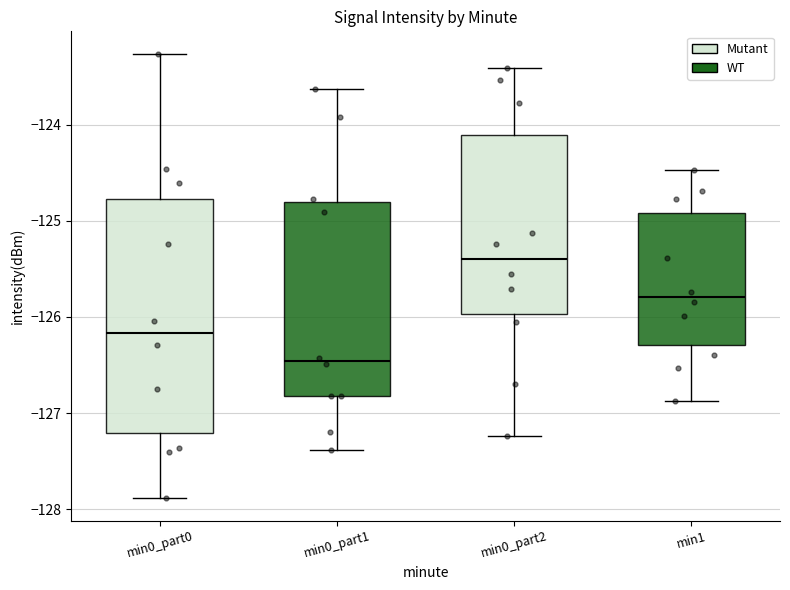

Which box's median line is the highest?

min0_part2